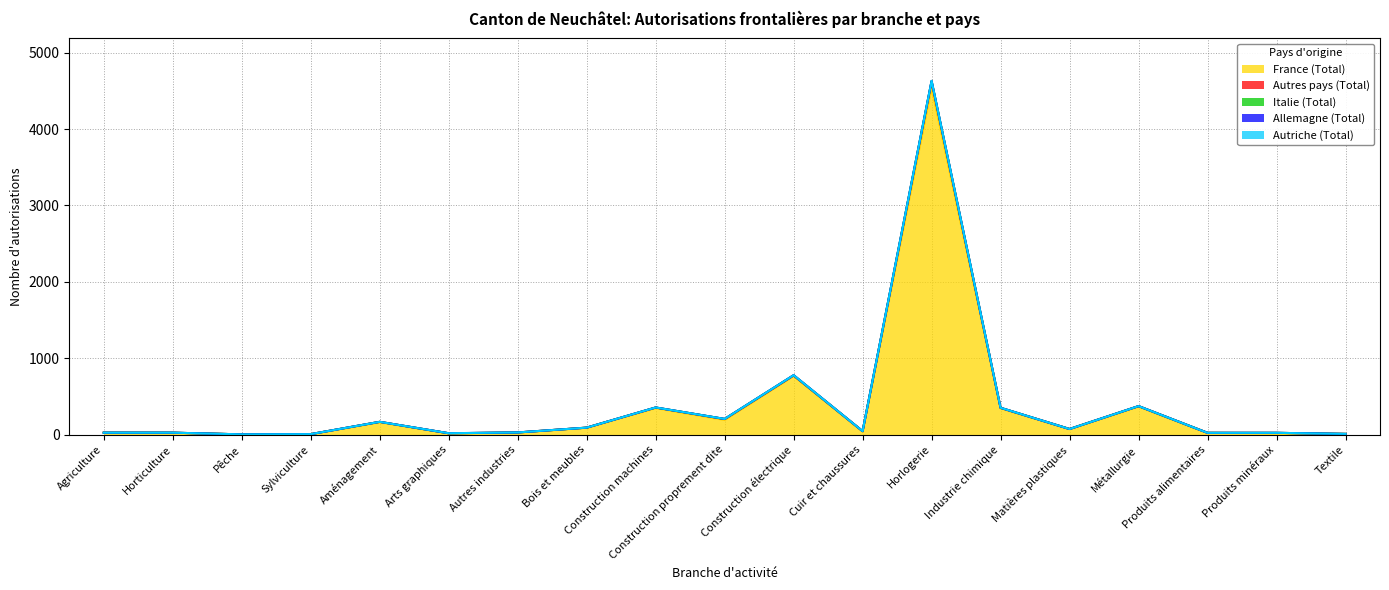

Which category has the highest value in the France (Total) series?

Horlogerie